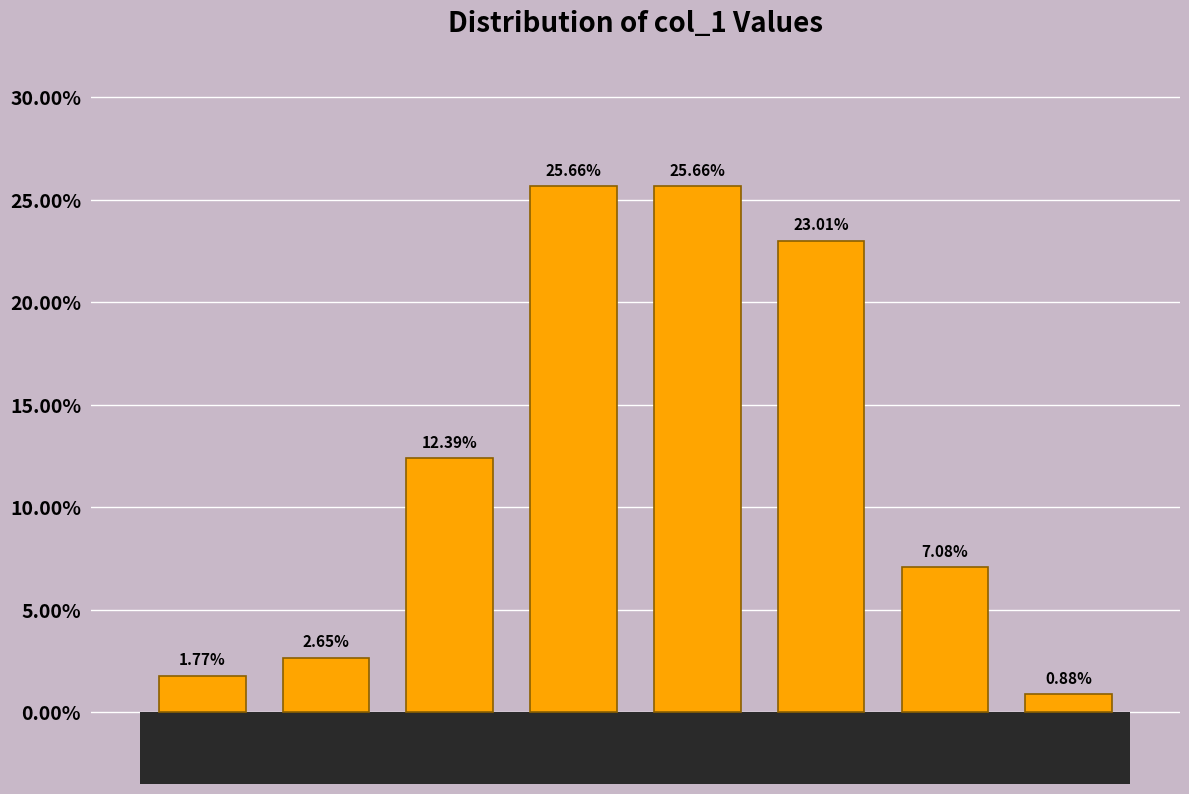

What is the difference between the maximum and second lowest values?

23.9